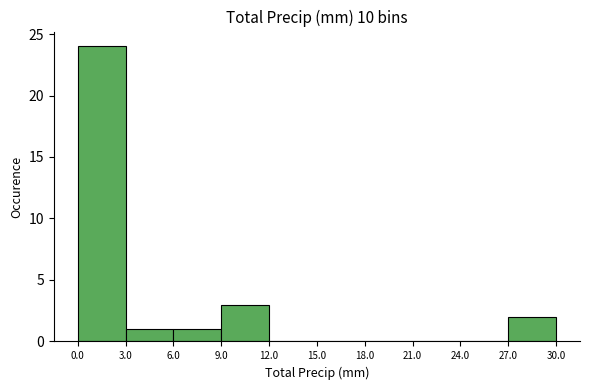

Reading left to right, list every bar in this chart as the range it spans on the x-axis followed by its height. The values are not printed on the chart, so give them approximately, as read against the axis.

0.0 to 3.0: 24
3.0 to 6.0: 1
6.0 to 9.0: 1
9.0 to 12.0: 3
12.0 to 15.0: 0
15.0 to 18.0: 0
18.0 to 21.0: 0
21.0 to 24.0: 0
24.0 to 27.0: 0
27.0 to 30.0: 2